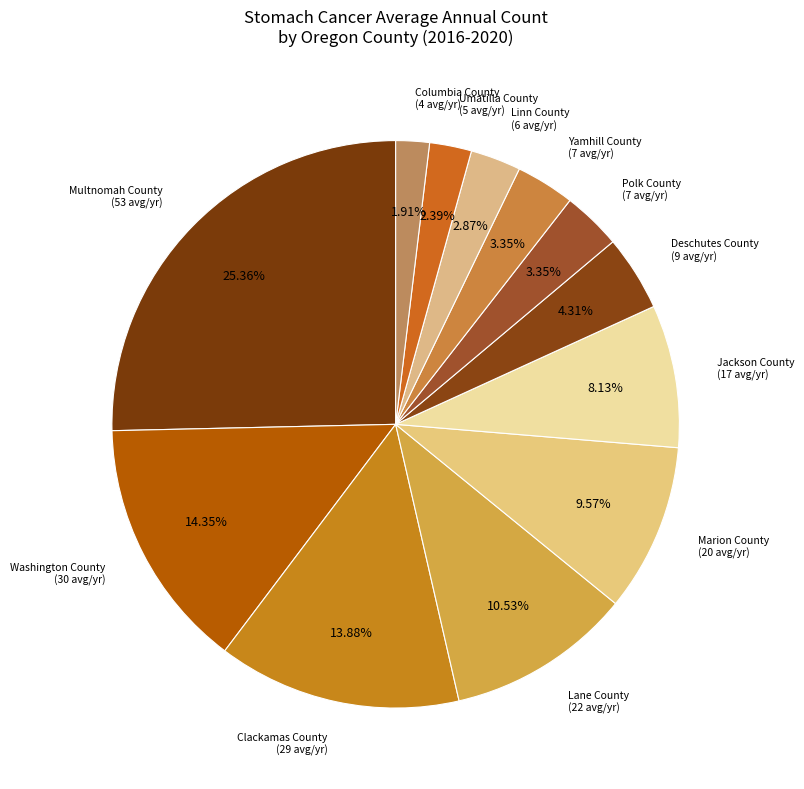

Is there a majority slice in this chart?

No